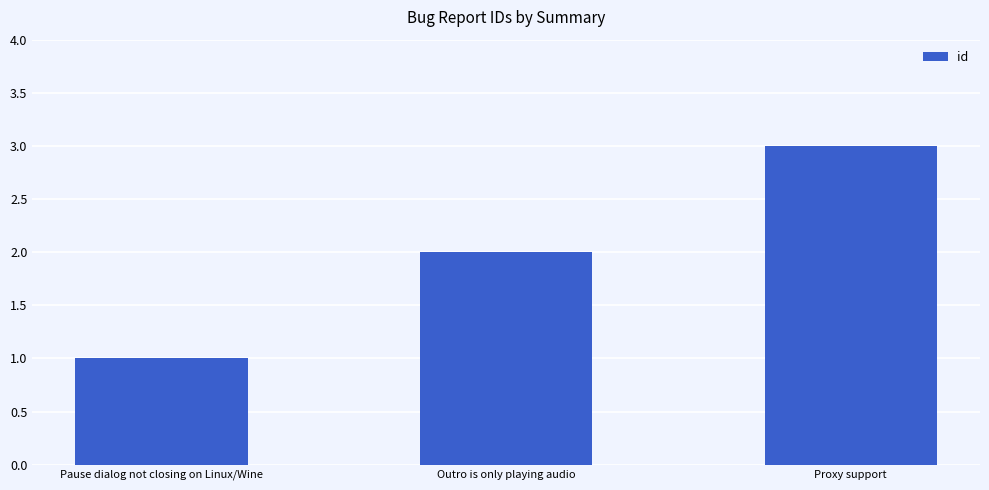

The value at Proxy support is 3. True or false?

True